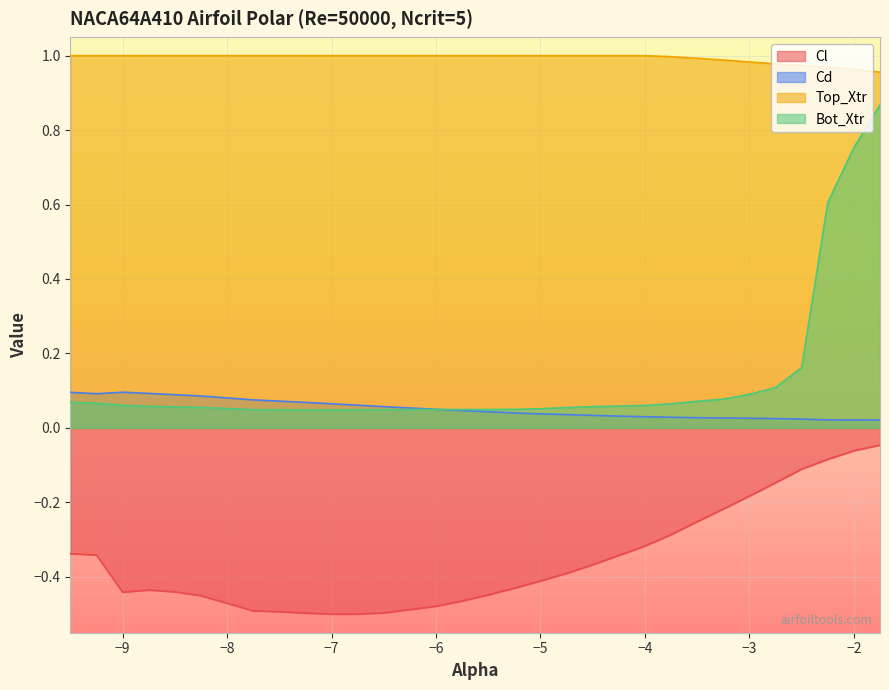

True or false: Bot_Xtr and Top_Xtr intersect in this chart.

False